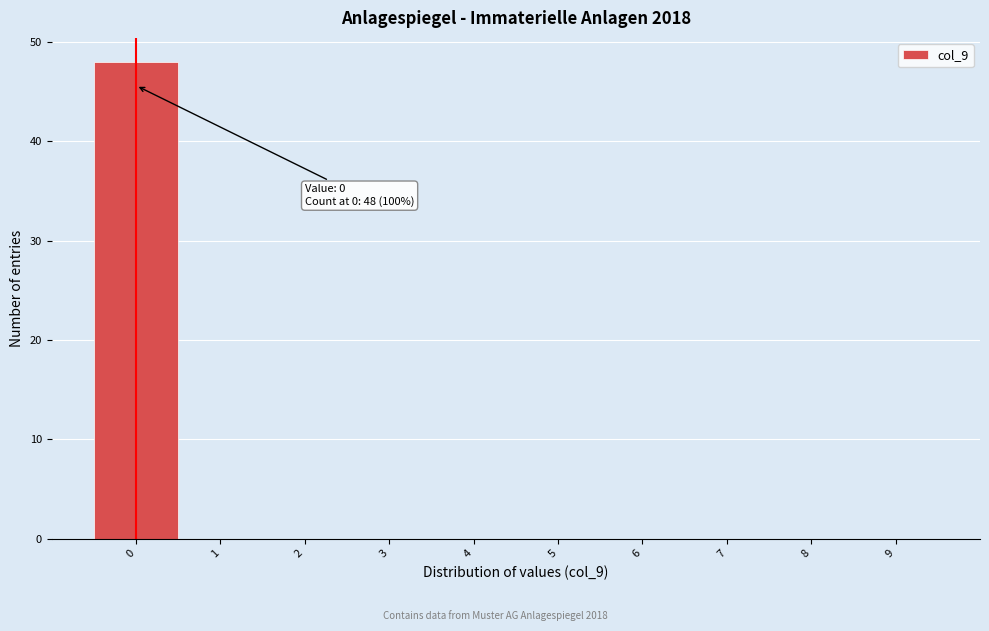

Over which range of the x-axis is the bar tallest?

-0.5 to 0.5